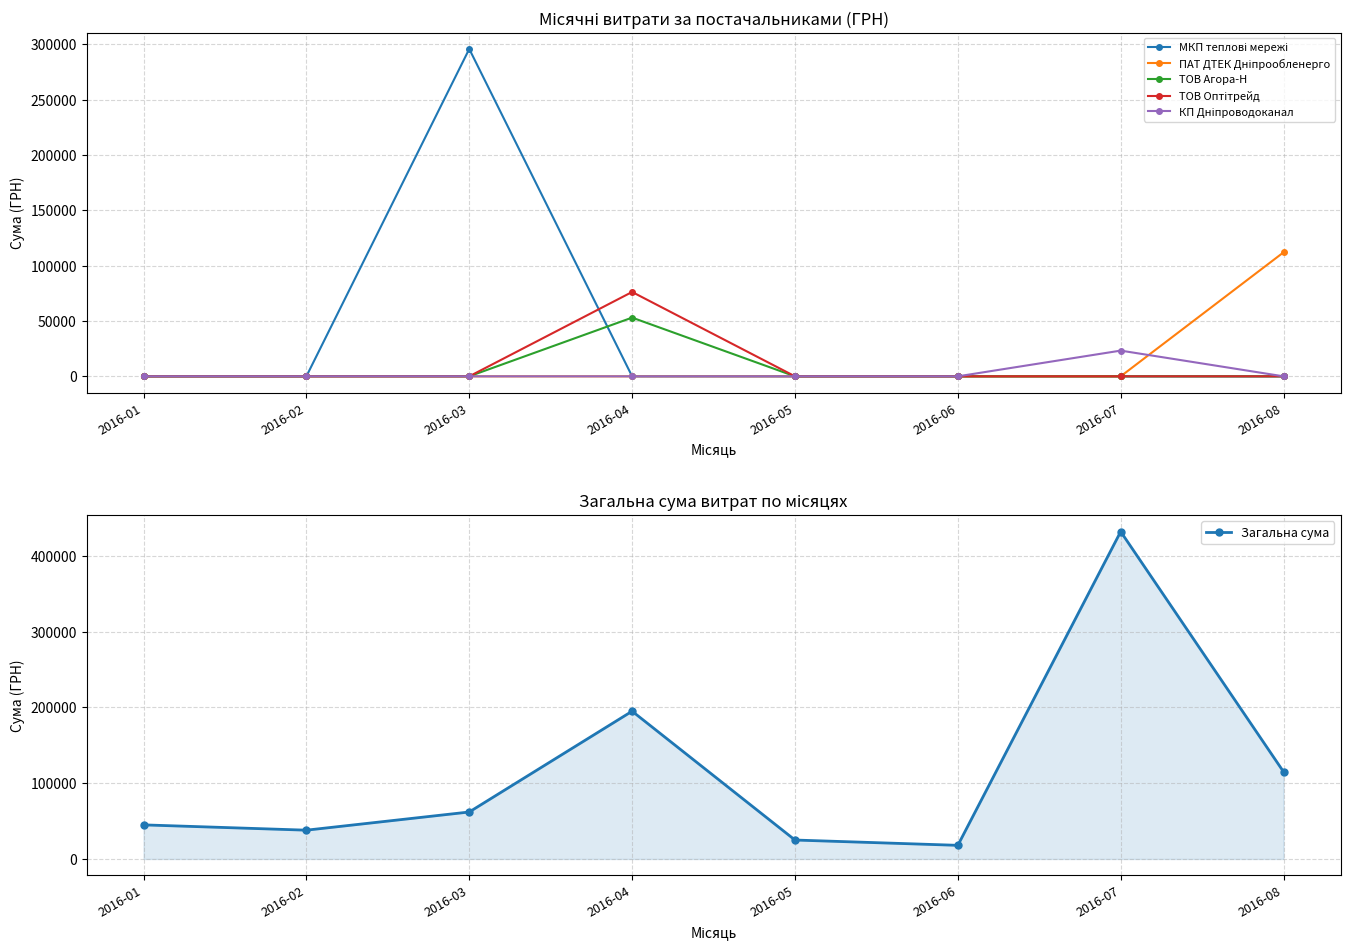

Reading left to right, extract all data points from this chart.

МКП теплові мережі: 0.0	0.0	295638.6	0.0	0.0	0.0	0.0	0.0
ПАТ ДТЕК Дніпрообленерго: 0.0	0.0	0.0	0.0	0.0	0.0	0.0	111990.4
ТОВ Агора-Н: 0.0	0.0	0.0	53028.9	0.0	0.0	0.0	0.0
ТОВ Оптітрейд: 0.0	0.0	0.0	76183.2	0.0	0.0	0.0	0.0
КП Дніпроводоканал: 0.0	0.0	0.0	0.0	0.0	0.0	23228.0	0.0
Загальна сума: 45000.0	38000.0	62000.0	195000.0	25000.0	18000.0	432000.0	115000.0